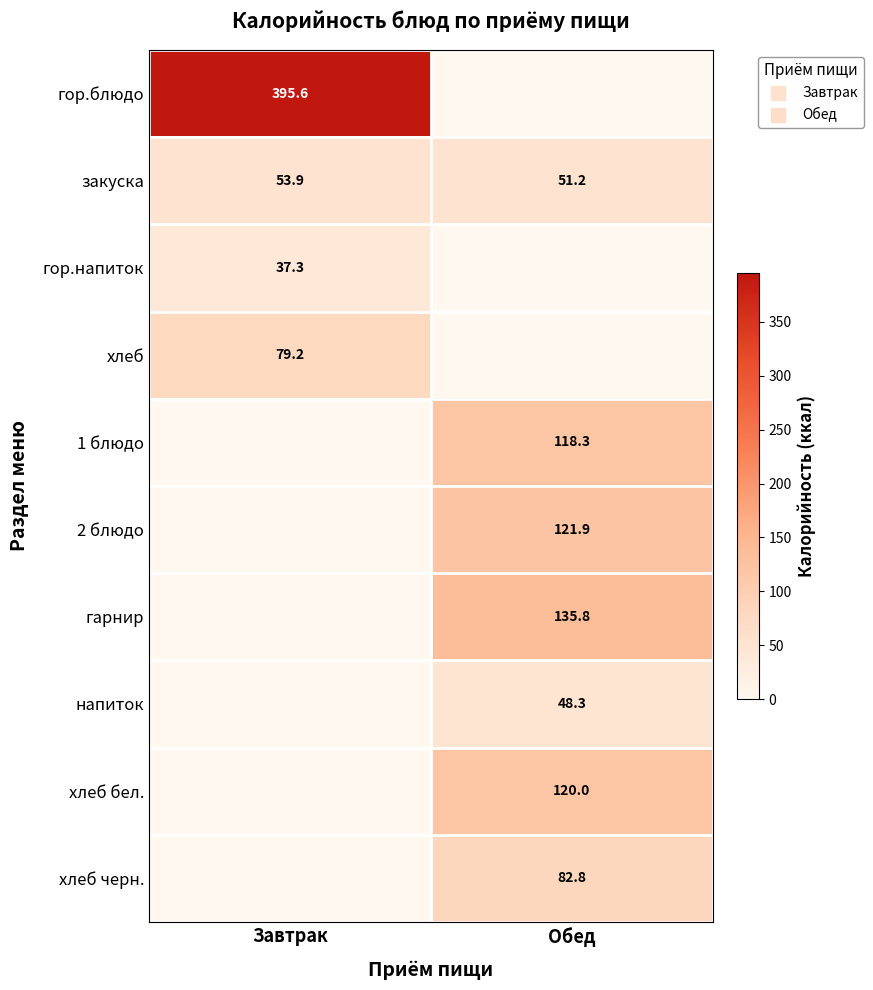

List the series in order of their peak value, highest first.

гор.блюдо, гарнир, 2 блюдо, хлеб бел., 1 блюдо, хлеб черн., хлеб, закуска, напиток, гор.напиток